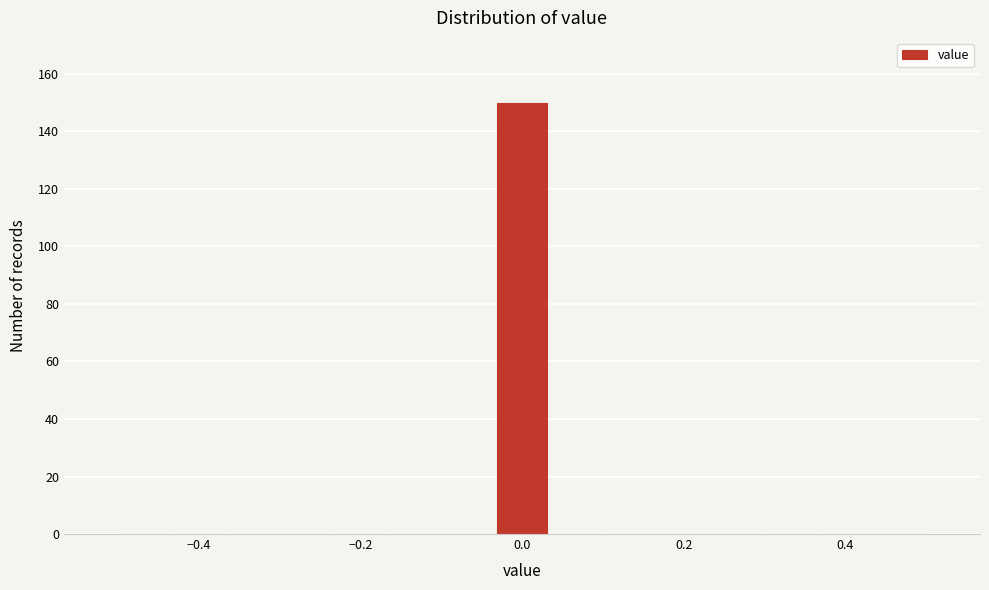

Around what value on the x-axis is the tallest bar? Give the approximate position of its centre, as read against the axis.

0.00